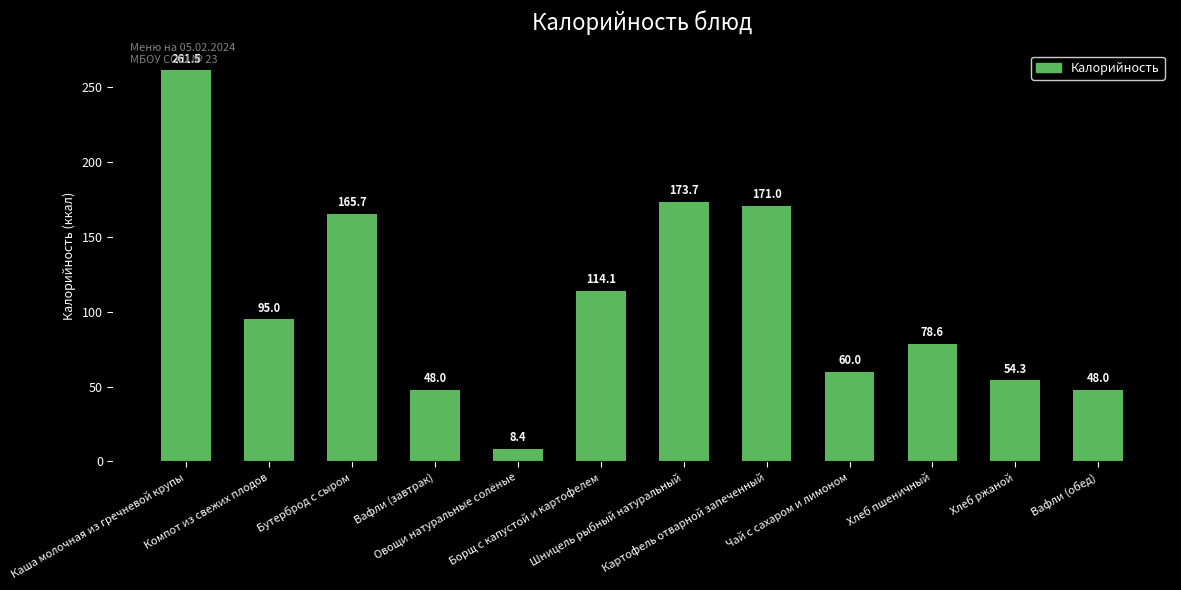

What is the sum of the values at Компот из свежих плодов and Хлеб ржаной?

149.3